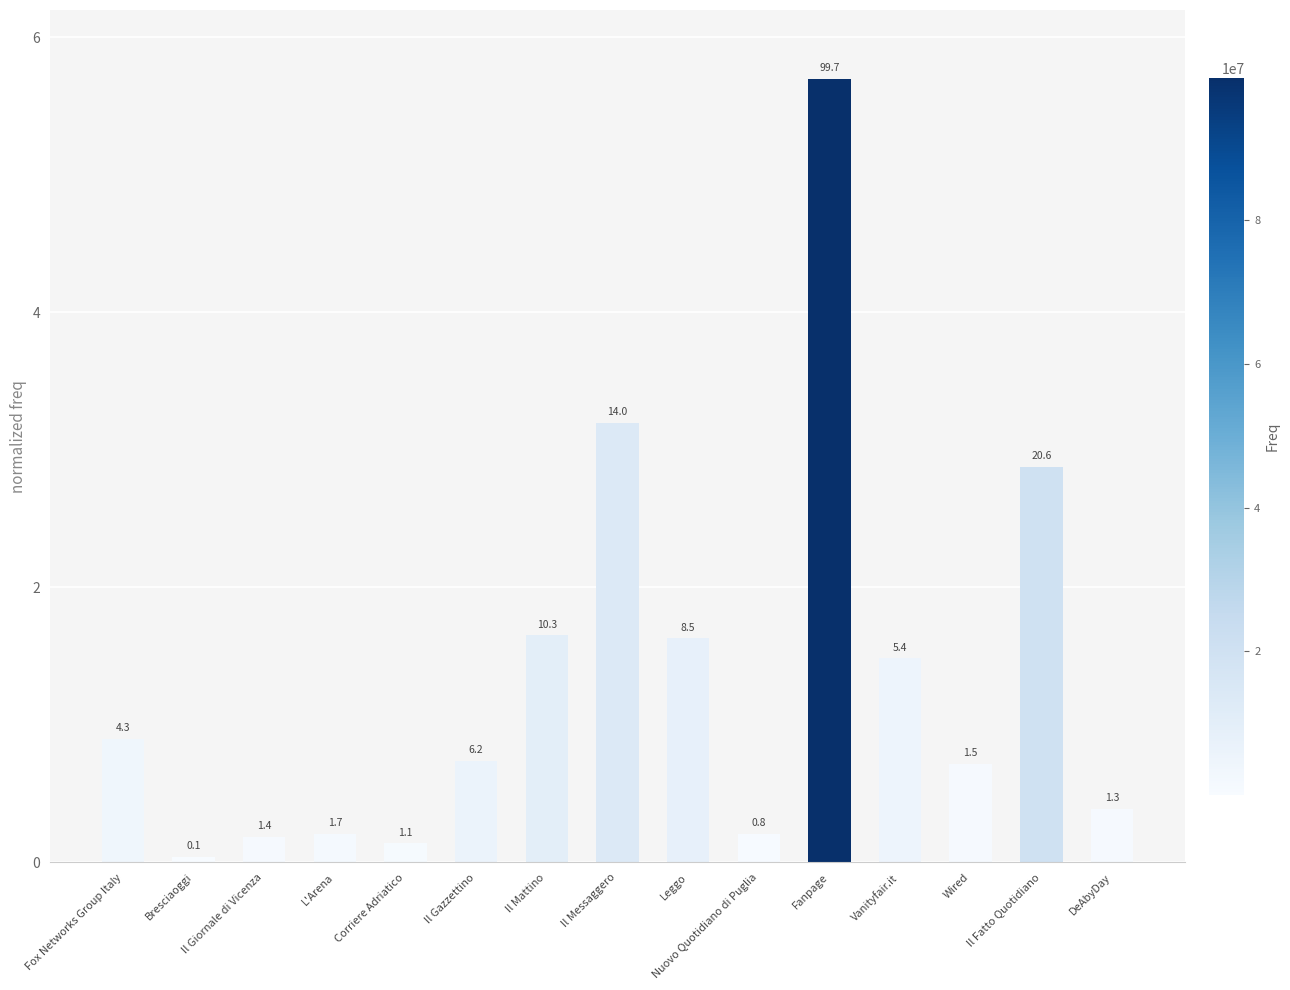

Which has a higher value, Il Gazzettino or Wired?

Il Gazzettino